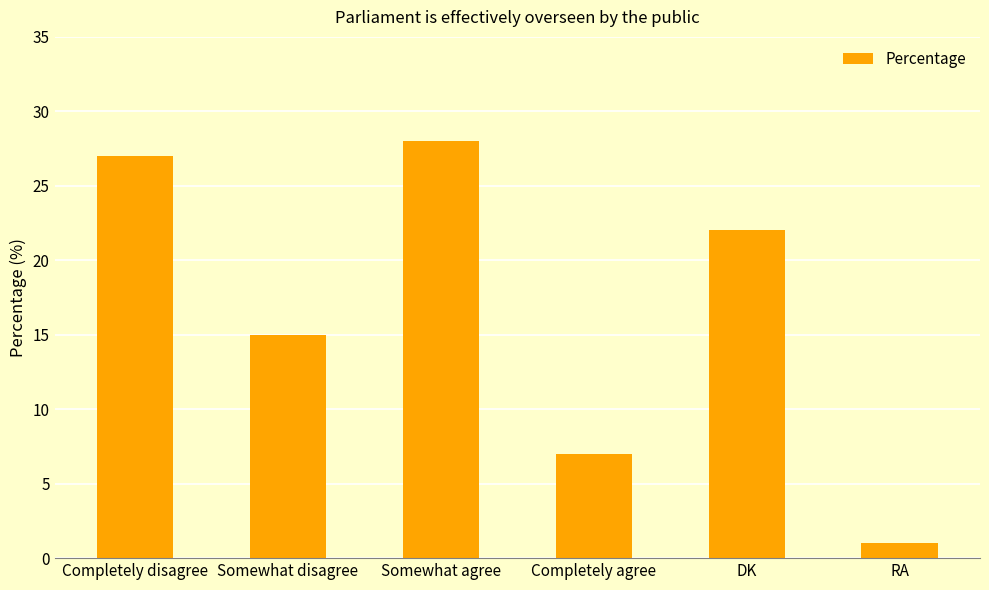

How many series are shown in this chart?

1